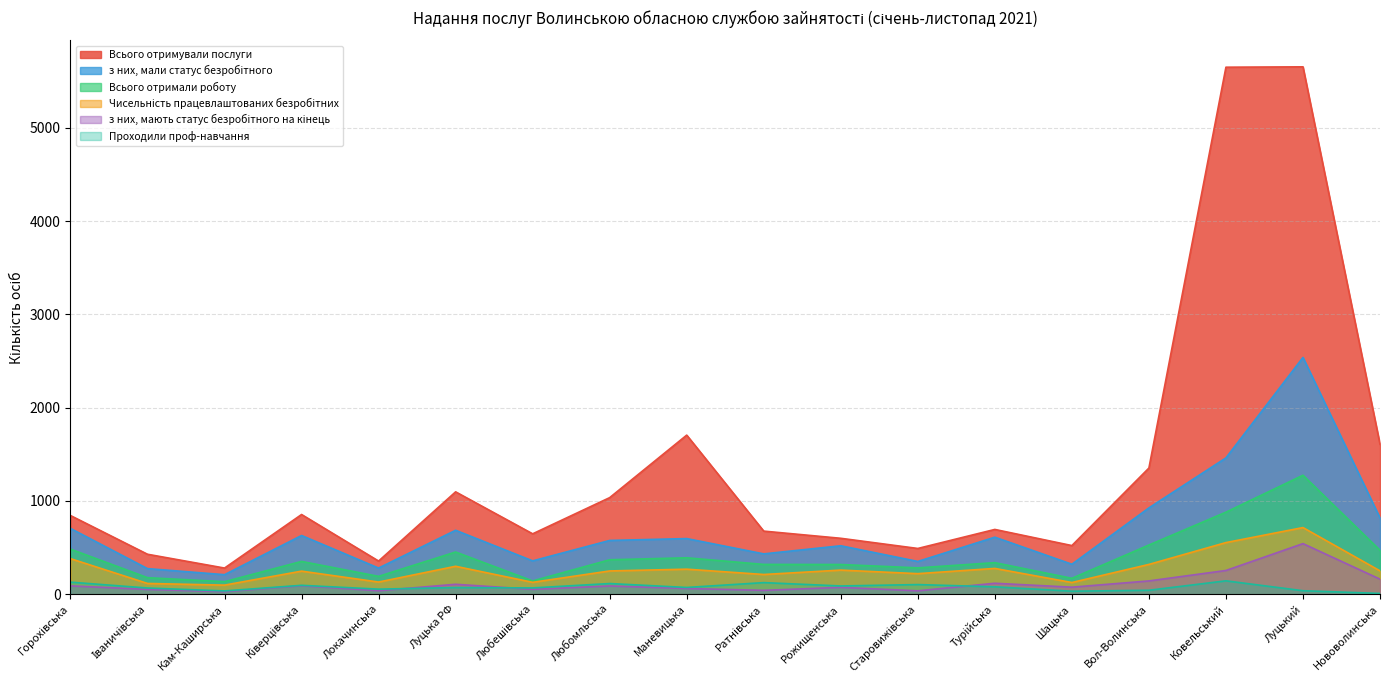

True or false: Чисельність працевлаштованих безробітних and Всього отримували послуги intersect in this chart.

False